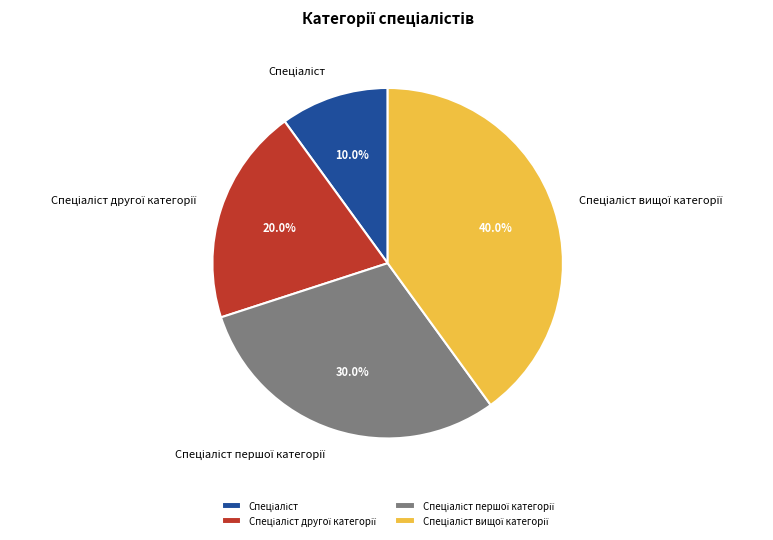

Is there a majority slice in this chart?

No